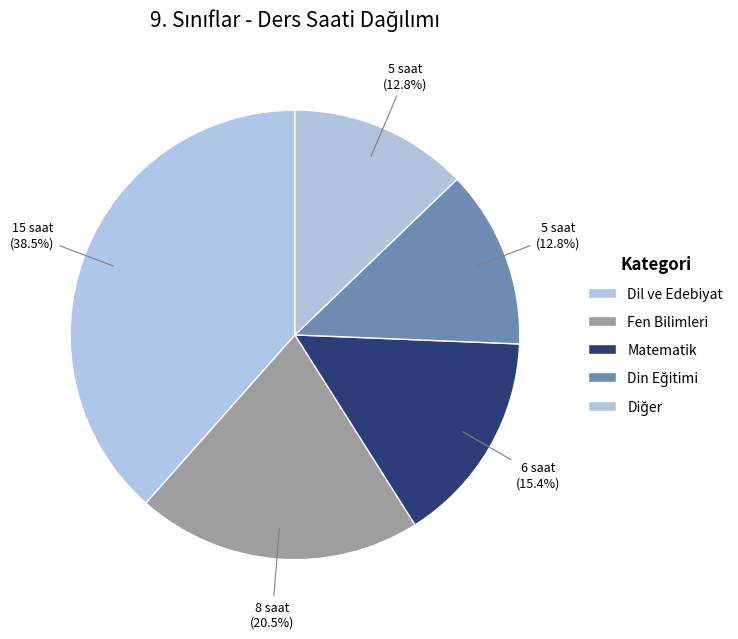

Count the number of slices in the pie.

5